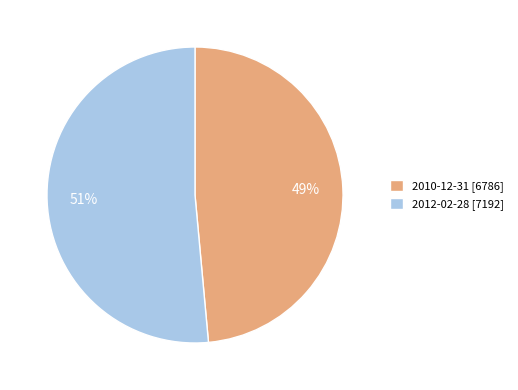

To the nearest percent, what percentage of the pie is 2012-02-28?

51%